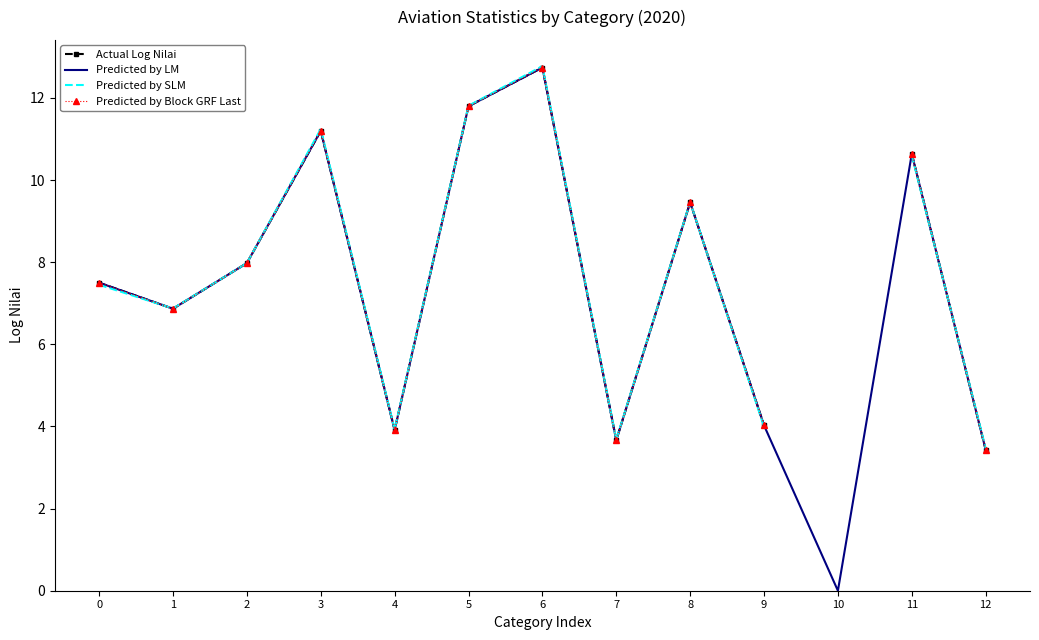

Where is the first local maximum for Predicted by LM?

3